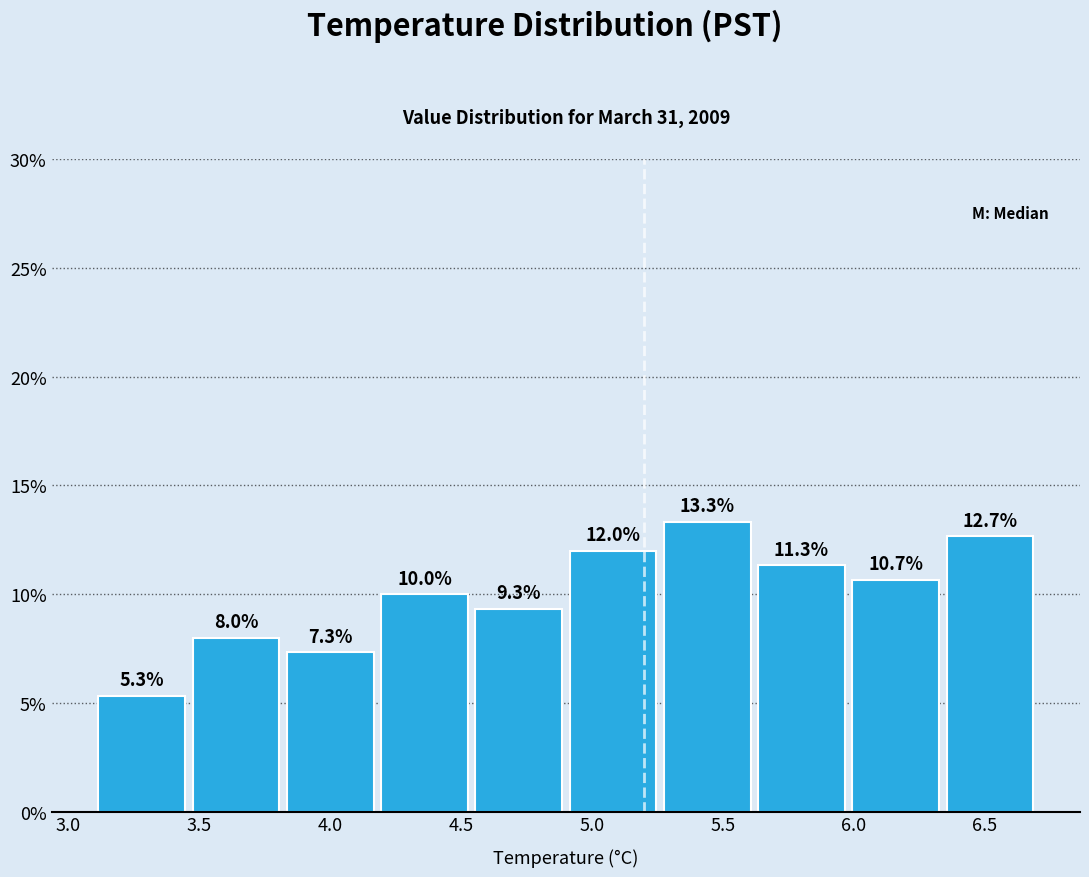

Reading left to right, transcribe this chart: for each bar, give the range it covers on the x-axis and its height. The bar edges are not printed on the chart, so give them approximately, as read against the axis.

3.10 to 3.46: 5.3
3.46 to 3.82: 8.0
3.82 to 4.18: 7.3
4.18 to 4.54: 10.0
4.54 to 4.90: 9.3
4.90 to 5.26: 12.0
5.26 to 5.62: 13.3
5.62 to 5.98: 11.3
5.98 to 6.34: 10.7
6.34 to 6.70: 12.7